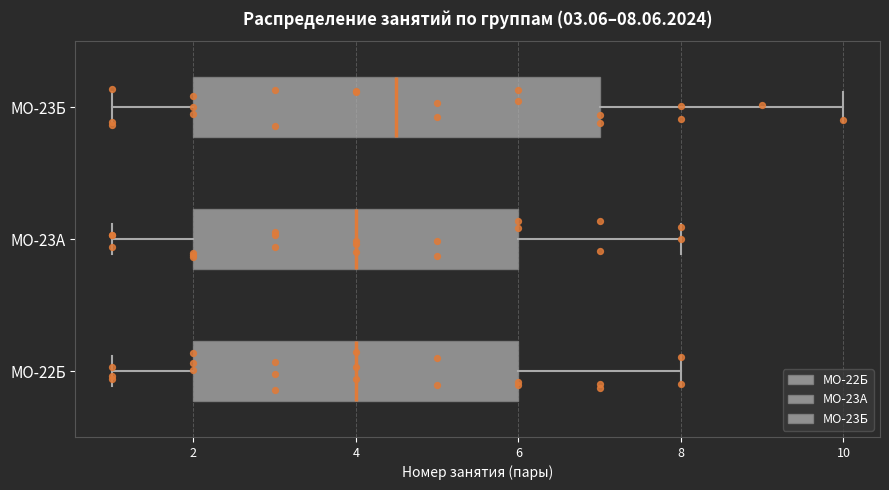

Which box has the furthest to the right median line?

МО-23Б